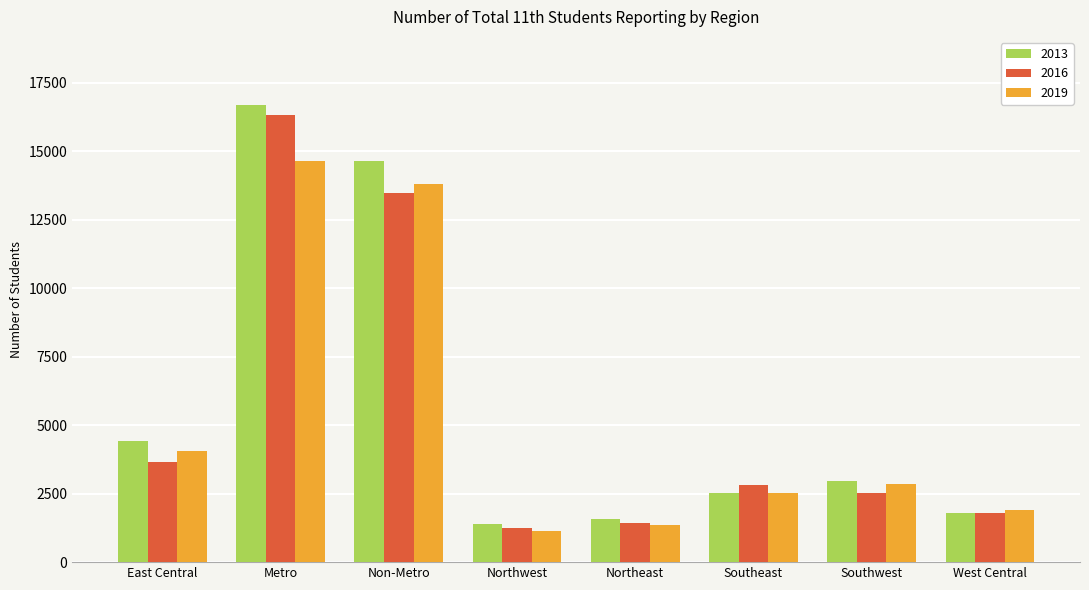

Read the 2013 value at Northwest, to the nearest 50.

1400